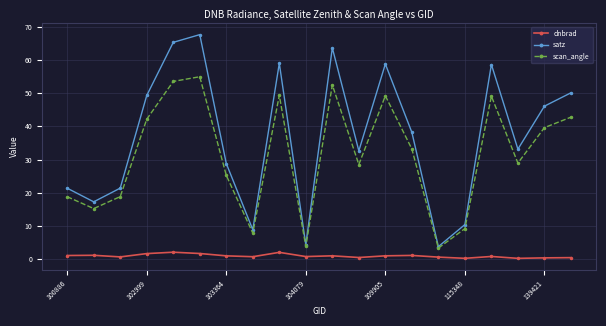

What is the average value of the dnbrad series?

1.0